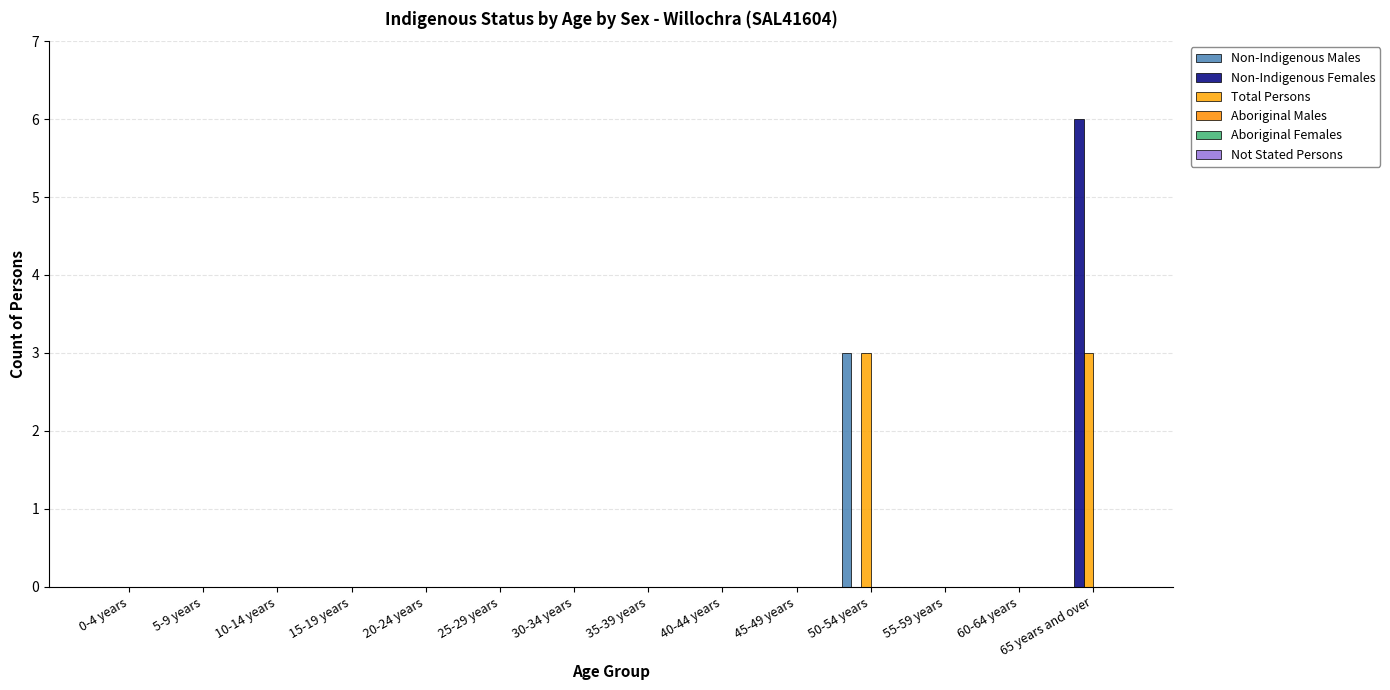

How many series are shown in this chart?

3